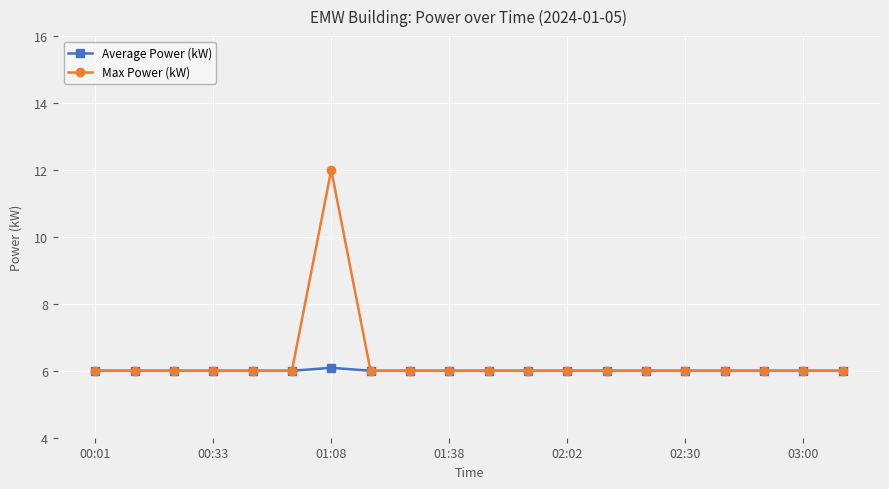

What is the maximum value shown in the chart?

12.0